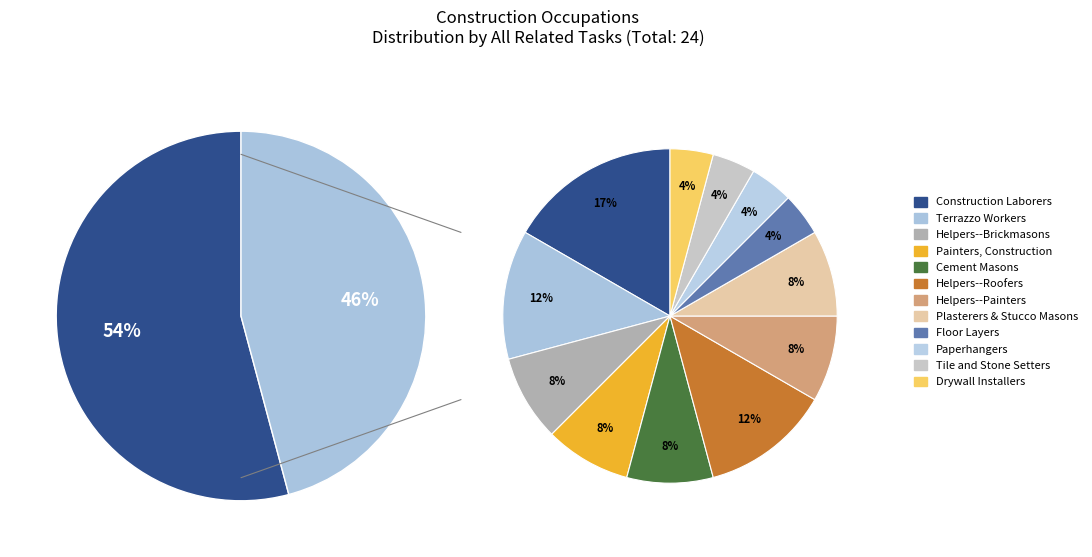

Between Helpers--Roofers and Helpers--Painters, Paperhangers, which is larger?

Helpers--Roofers